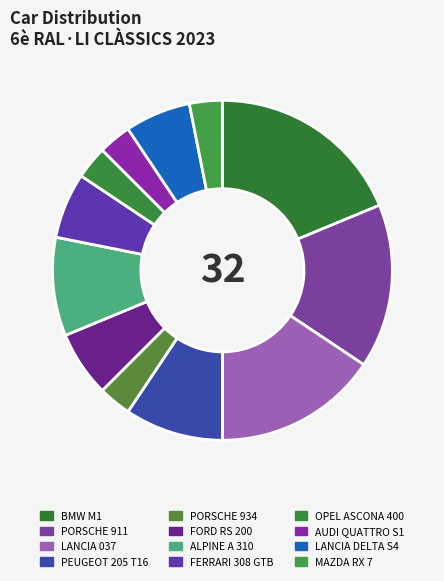

How many segments does this pie chart have?

12